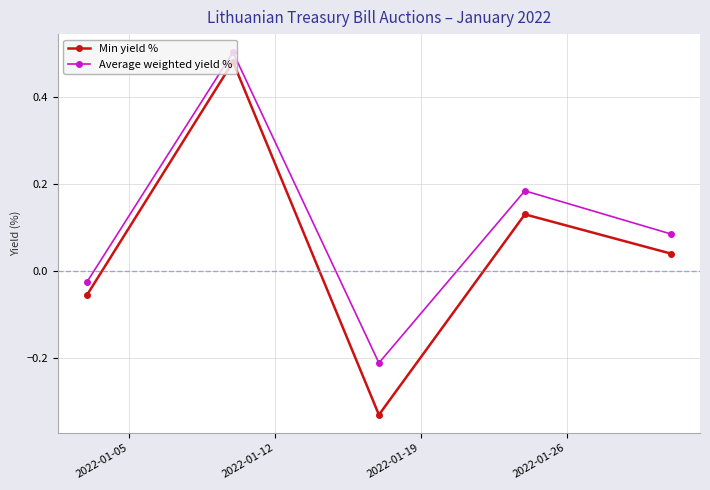

How many interior local valleys does the Average weighted yield % series have?

1